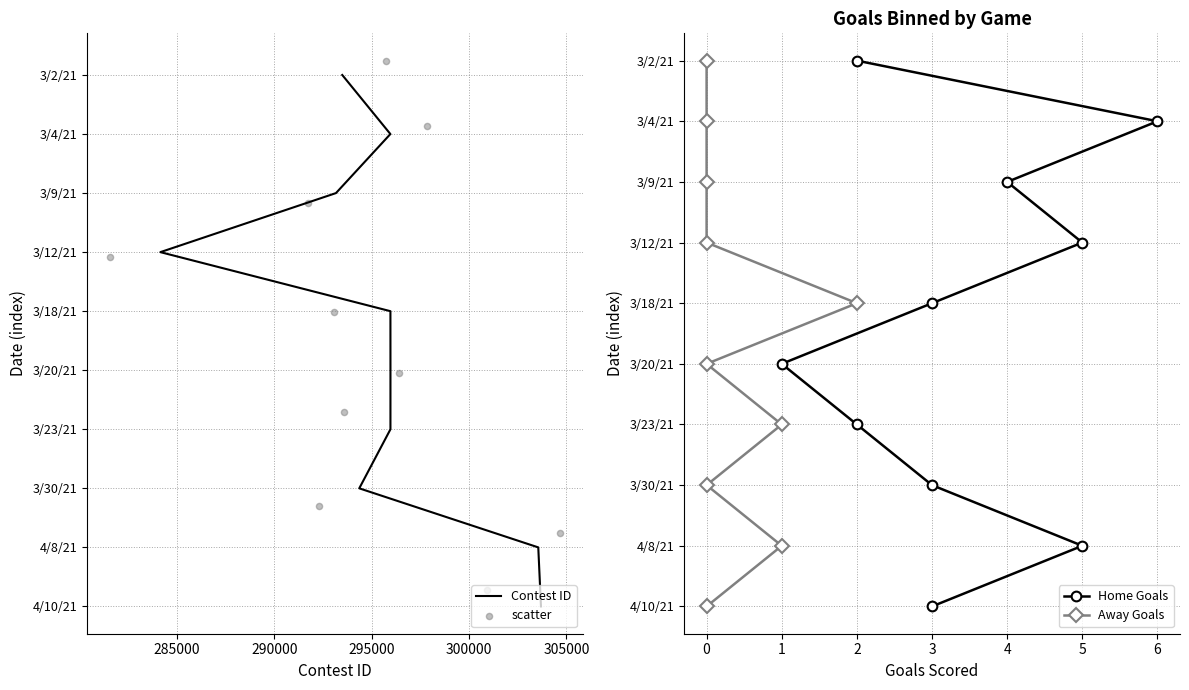

What are all the series names shown in the legend?

Contest ID, scatter, Home Goals, Away Goals